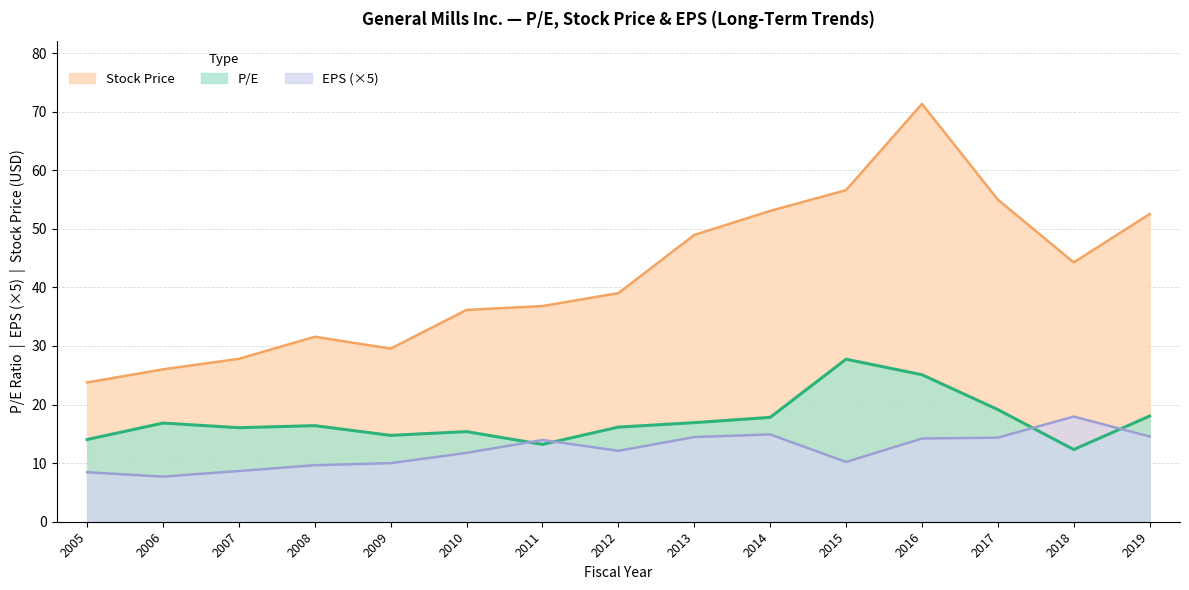

What is the value of the EPS point at the 5th from the left?

10.0